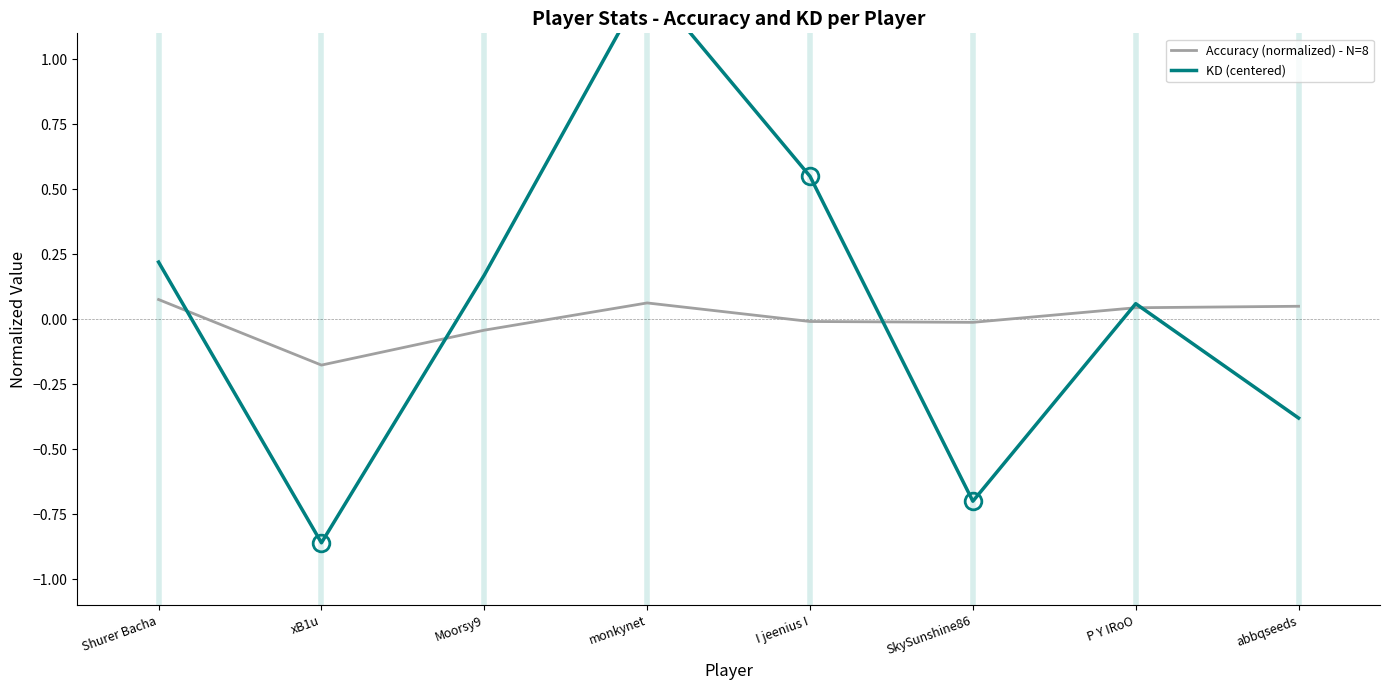

What is the label of the 3rd point from the right?

SkySunshine86